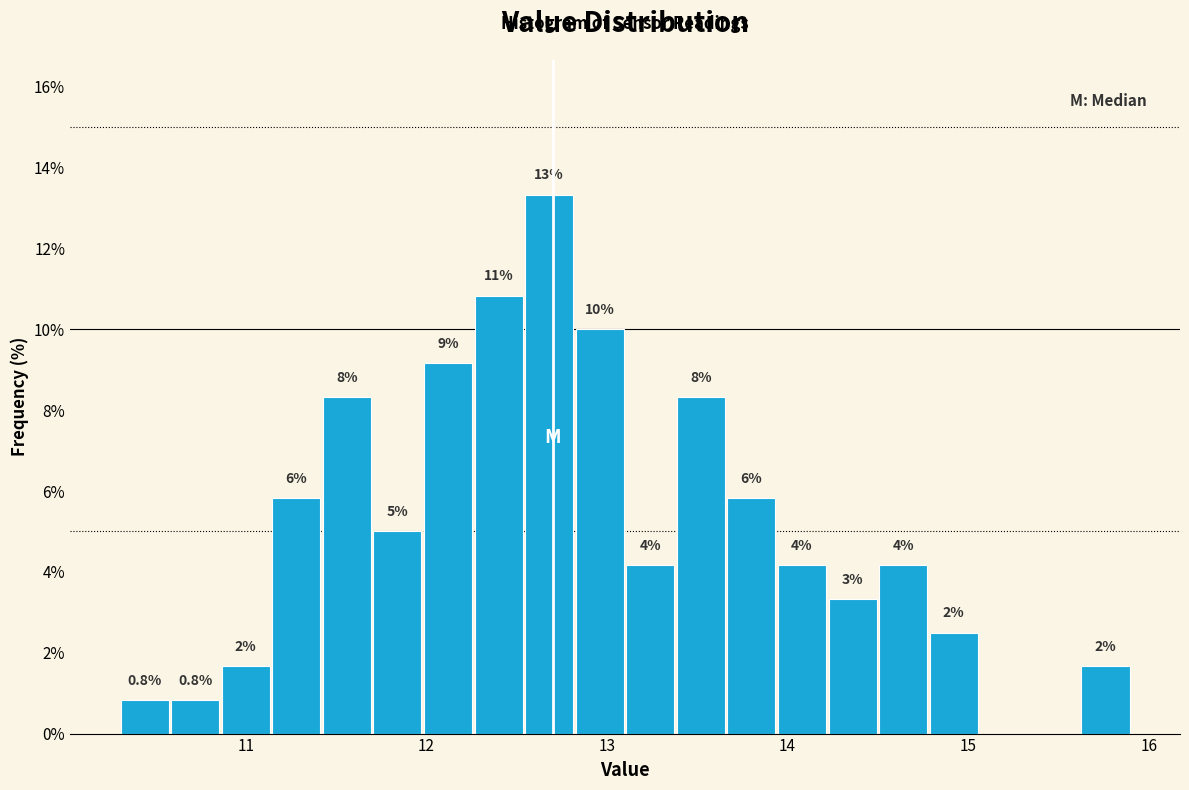

Read against the x-axis, roughly where is the centre of the tallest bar?

12.7